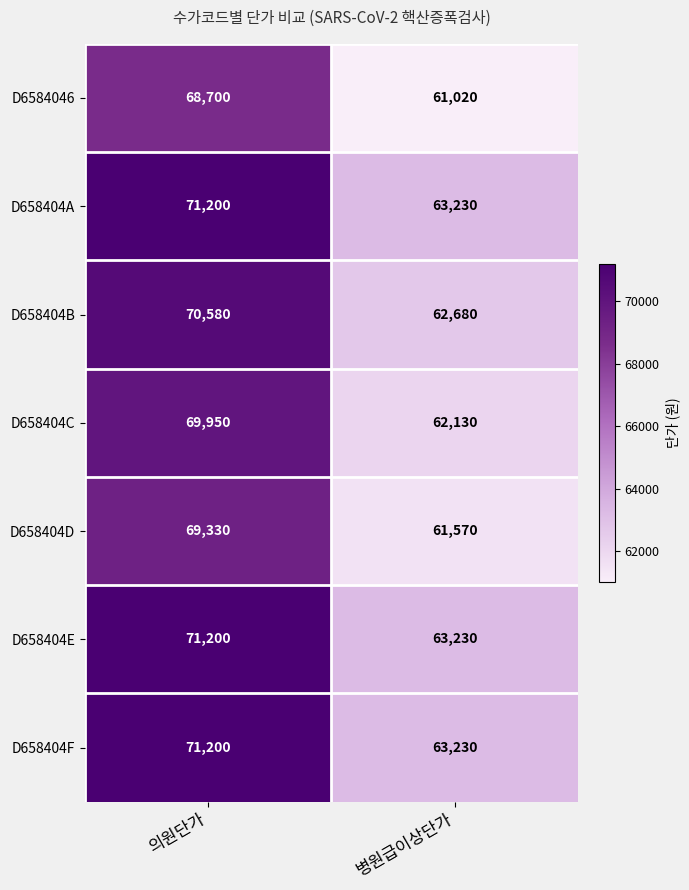

What is the spread (max minus min) of values at 병원급이상단가?

2210